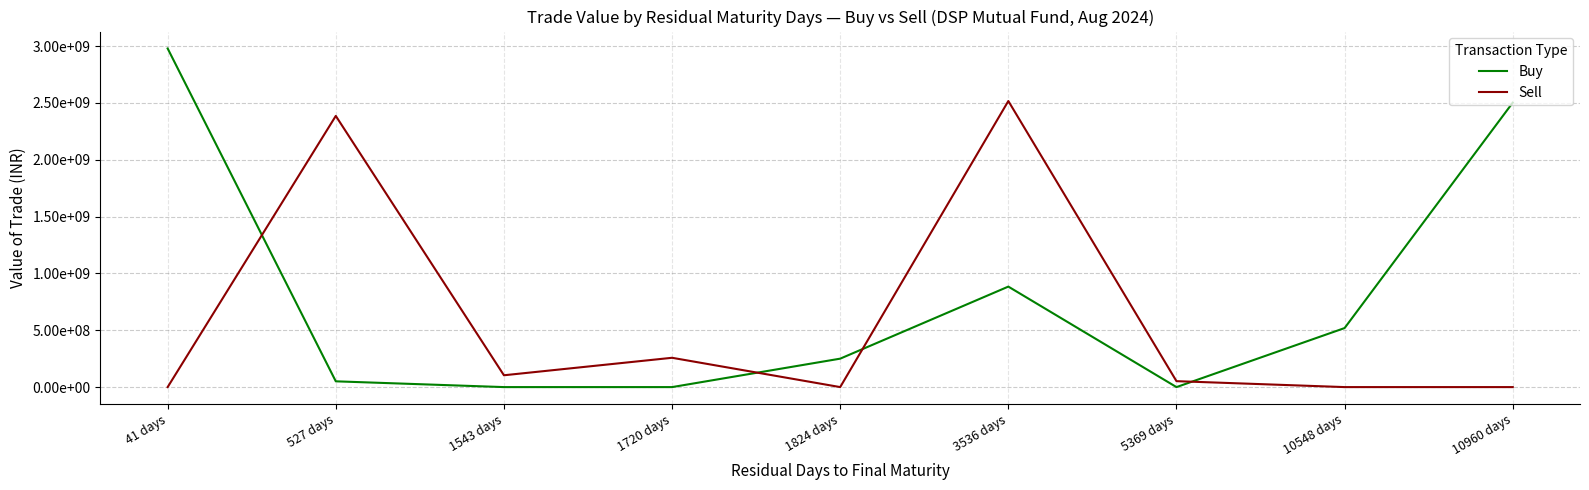

At how many categories does at least one series exceed 1440382167?

4